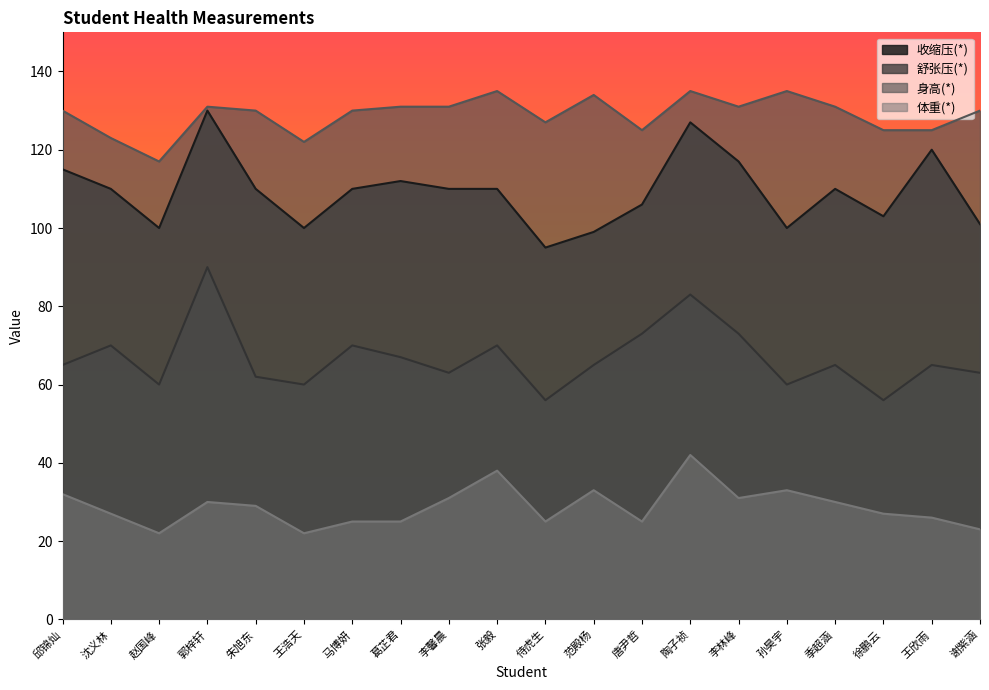

What position from the left is 徐鹏云?

18